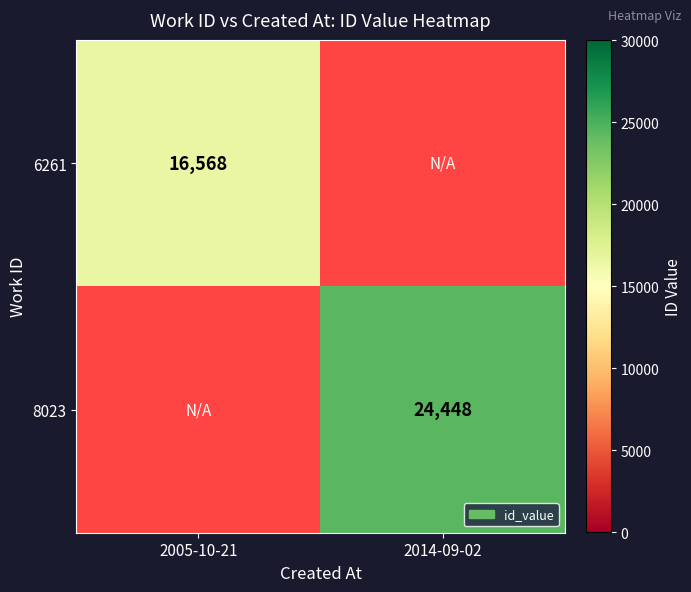

Is it true that 8023 equals 24448 at 2014-09-02?

True